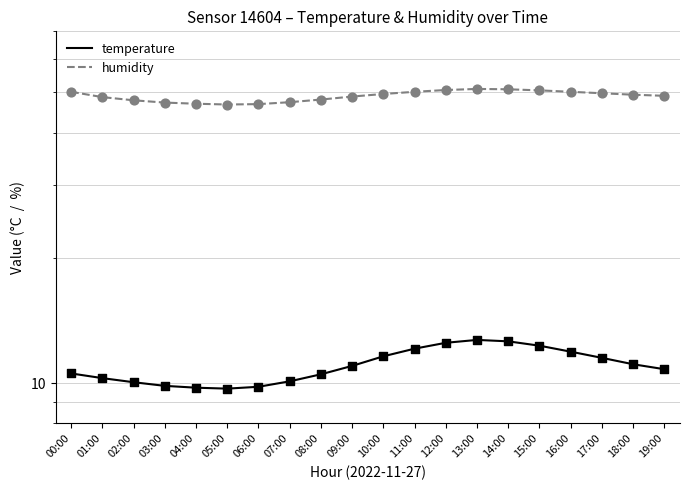

Which series contains the highest Y value?

humidity